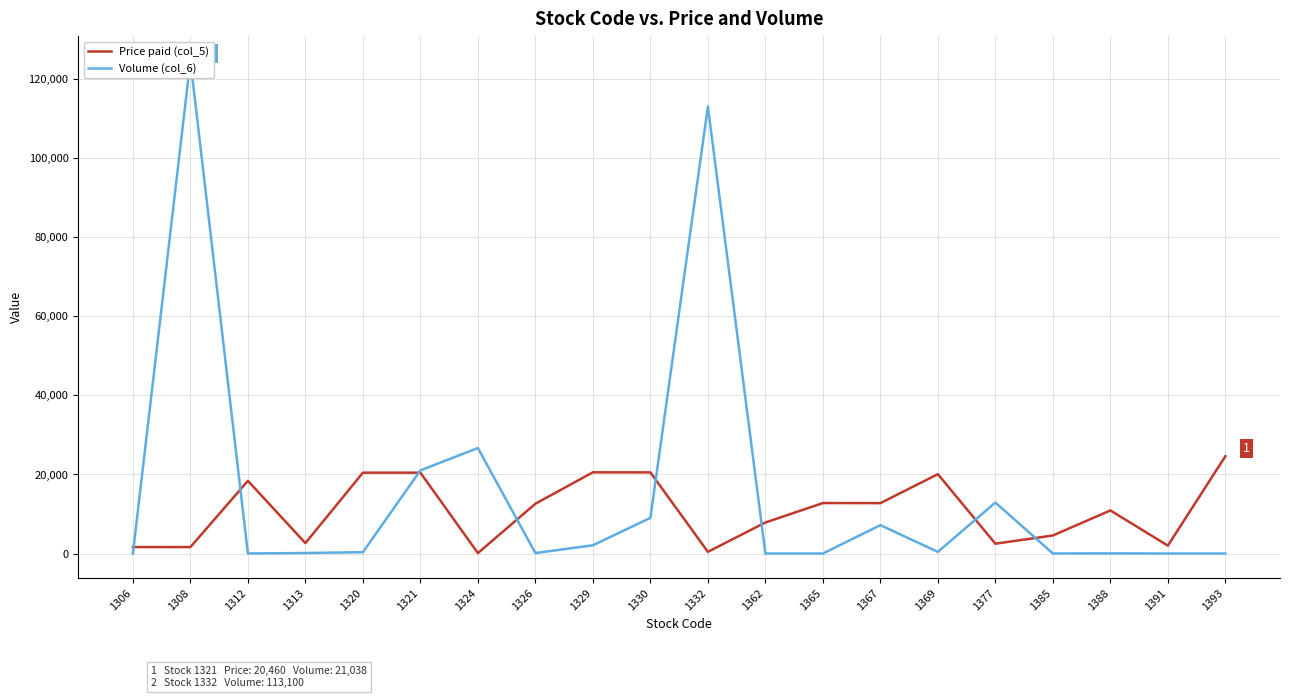

What is the total value across all series at 1393?

24621